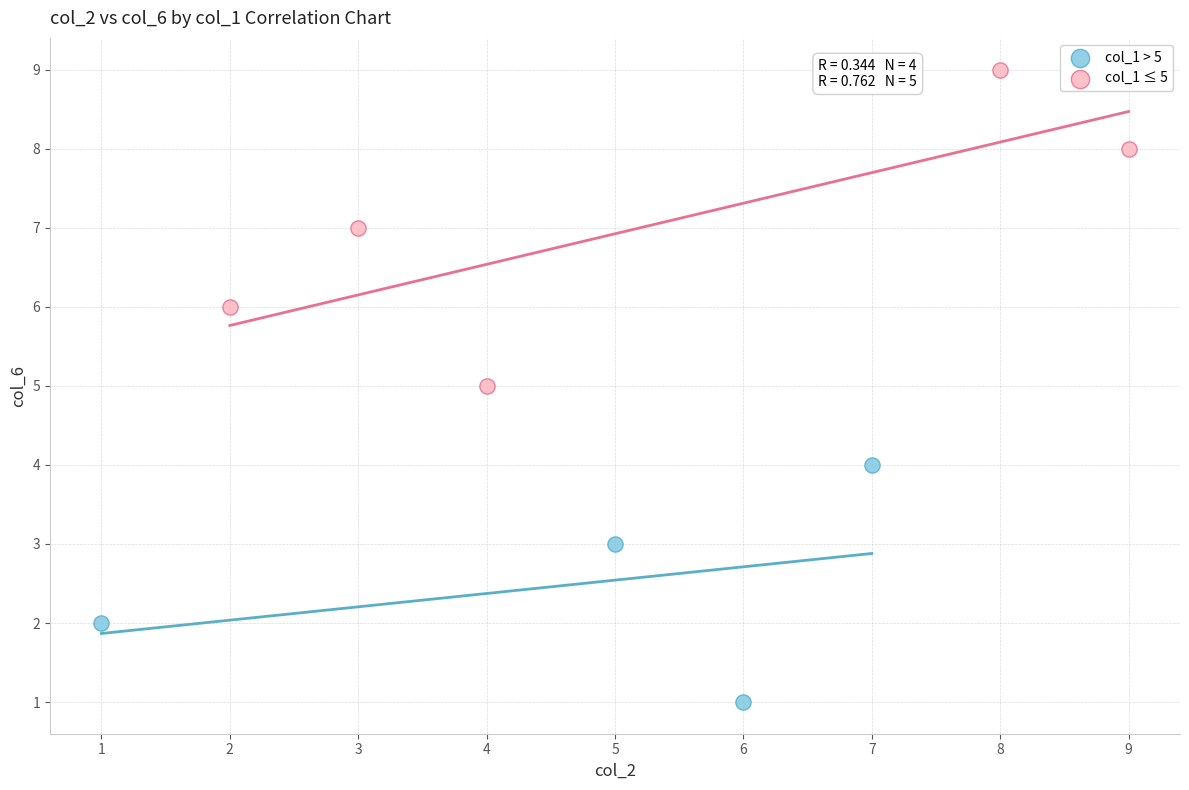

Which series has the largest Y range (max minus min)?

col_1 ≤ 5